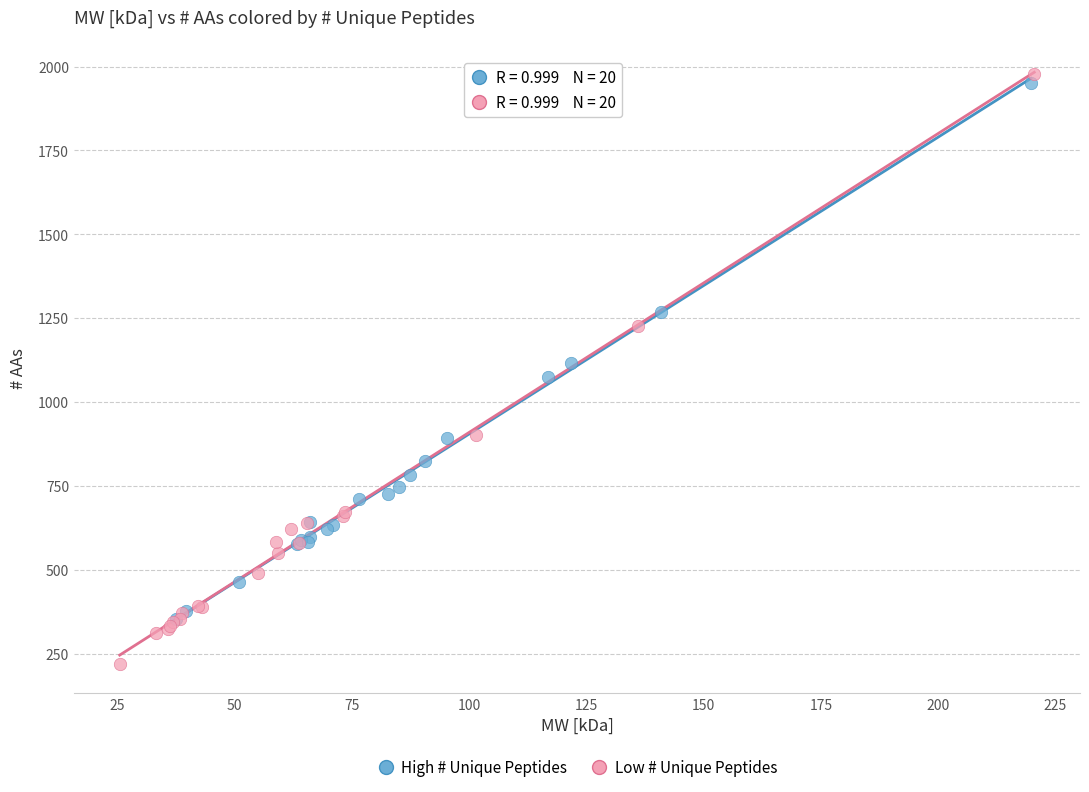

Which series reaches the minimum Y coordinate?

Low # Unique Peptides